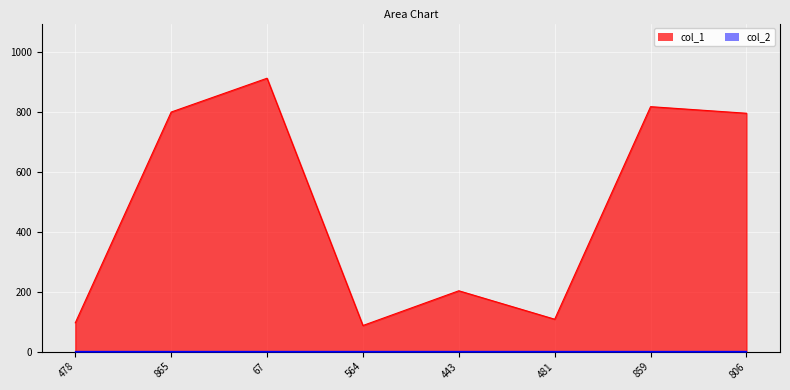

What is the sum of the values at 564 and 865?

887